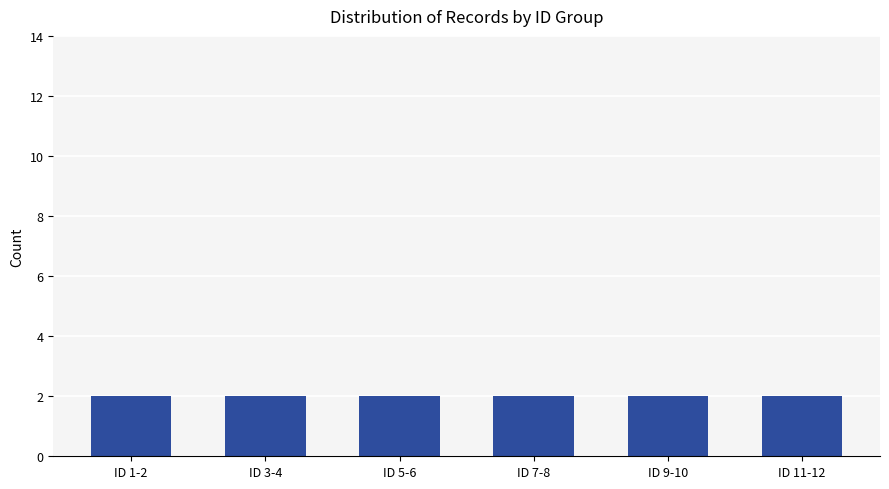

The chart shows a value of 1 at Other. True or false?

False